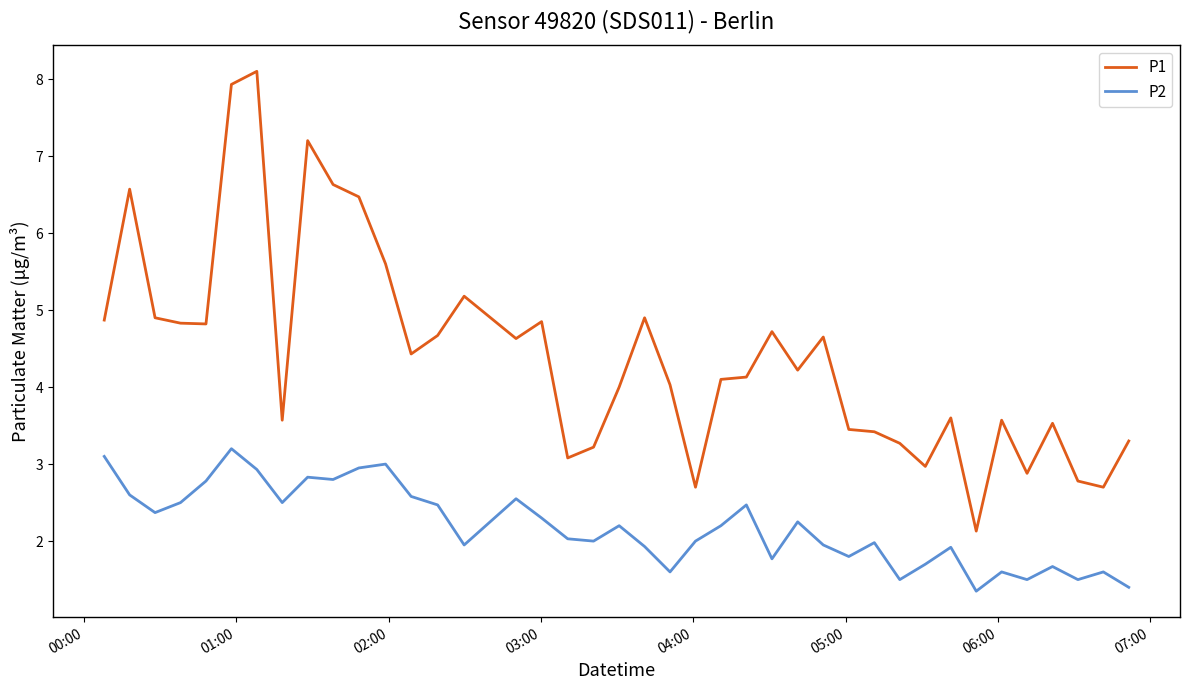

Which series has the widest spread of values?

P1